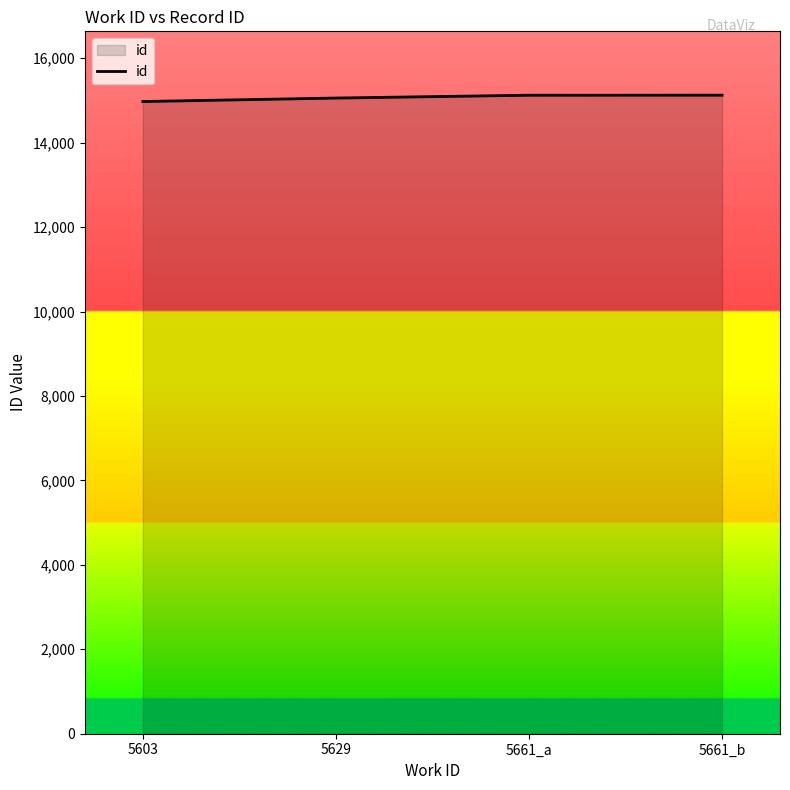

What is the sum of all values?

60277